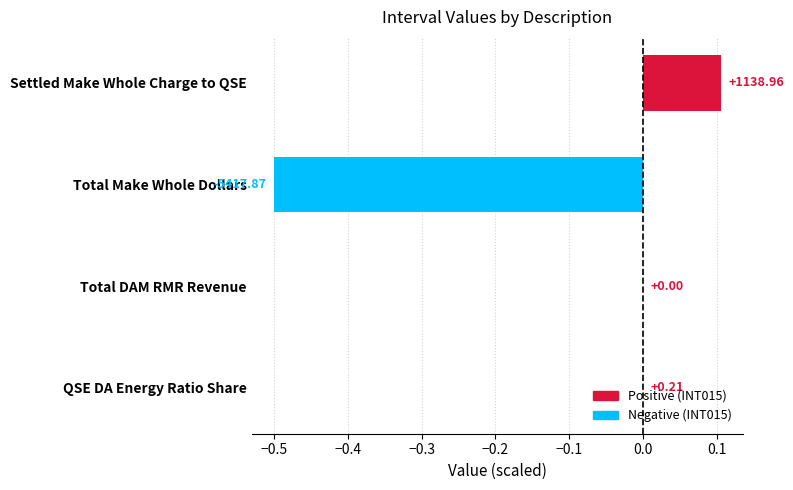

What is the greatest value displayed?

0.1